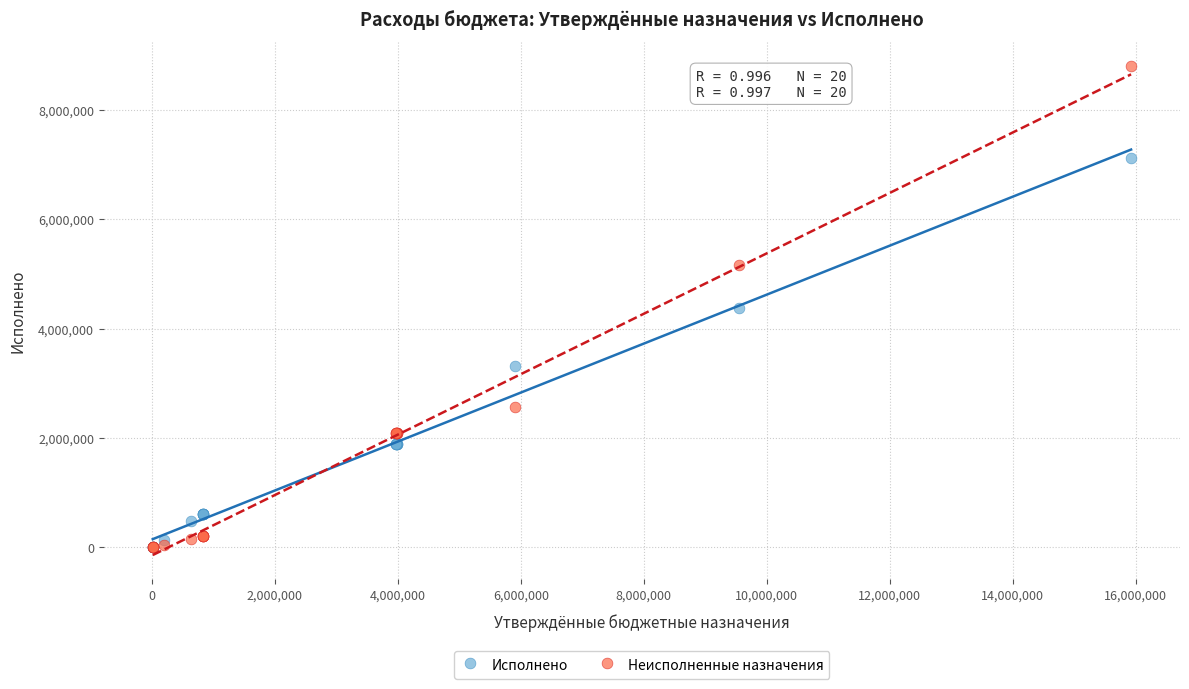

In the Исполнено series, what Y value is closest to 3563671?

3324229.9